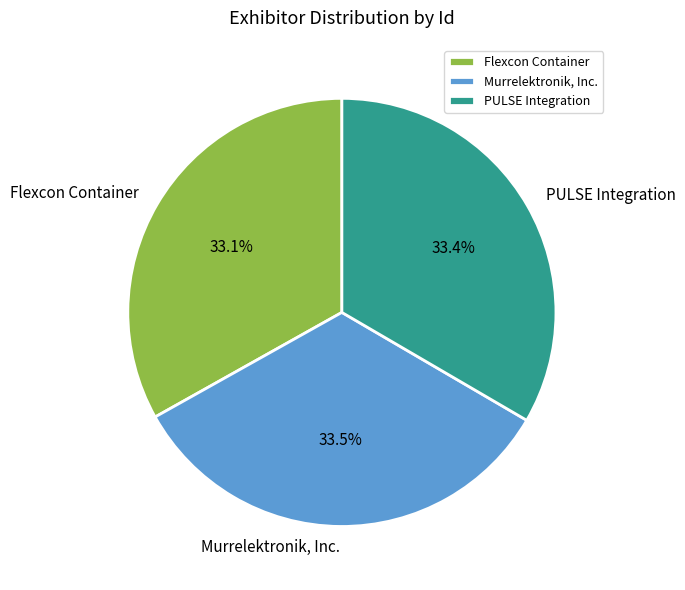

Is it true that Flexcon Container is 23% of the pie?

False